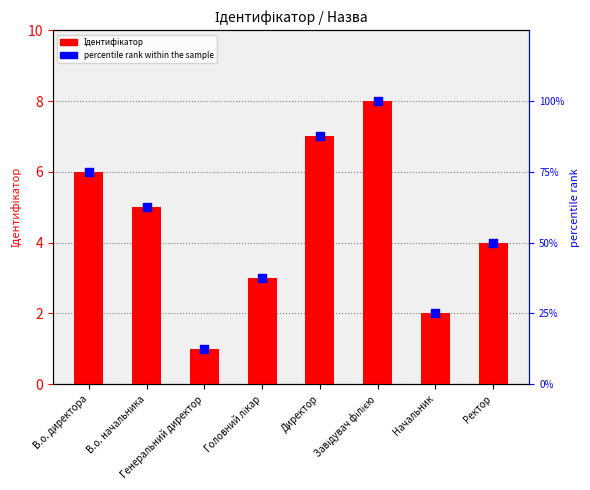

Which series has the largest total across all categories?

percentile rank within the sample